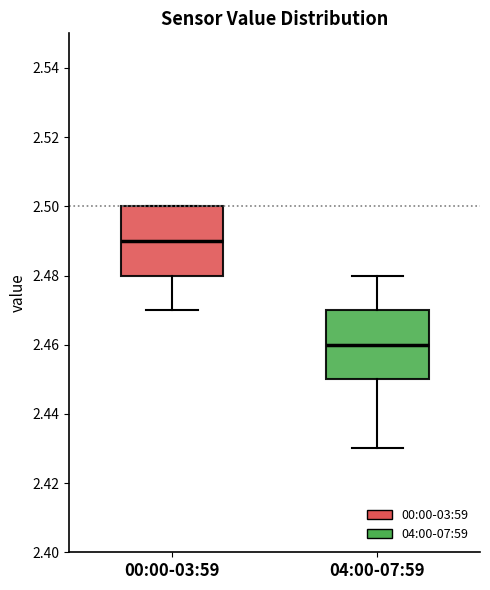

Reading left to right, read every box against the y-axis: the position of its median line, the range the box covers, and the ends of its whiskers. The values are not printed on the chart, so give them approximately, as read against the axis.

00:00-03:59: median 2.49, box 2.48 to 2.50, whiskers 2.47 to 2.50
04:00-07:59: median 2.46, box 2.45 to 2.47, whiskers 2.43 to 2.48